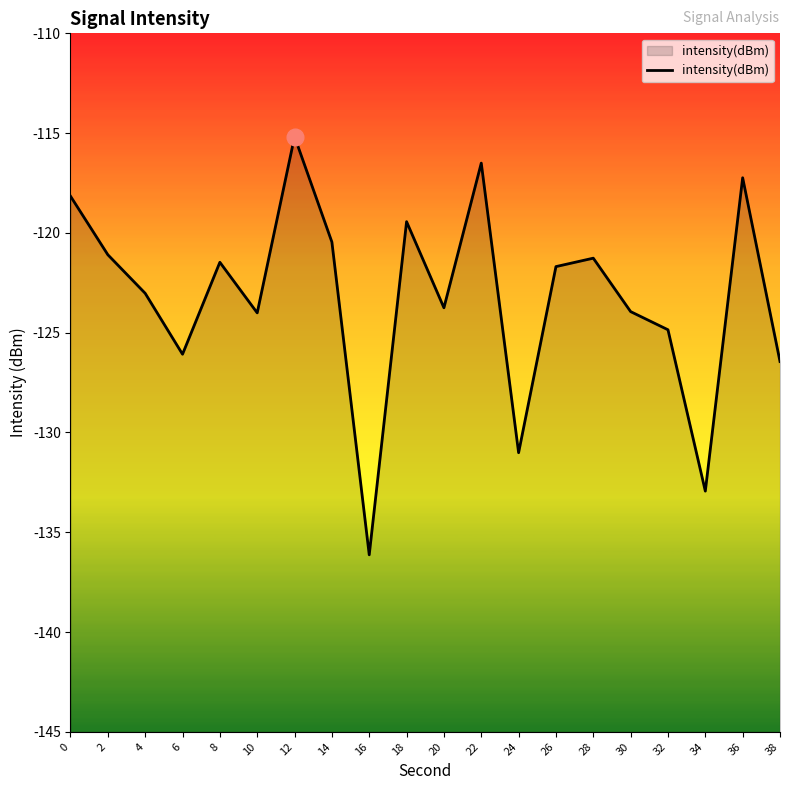

Rank the categories by value from highest to lowest.

12, 22, 36, 0, 18, 14, 2, 28, 8, 26, 4, 20, 30, 10, 32, 6, 38, 24, 34, 16